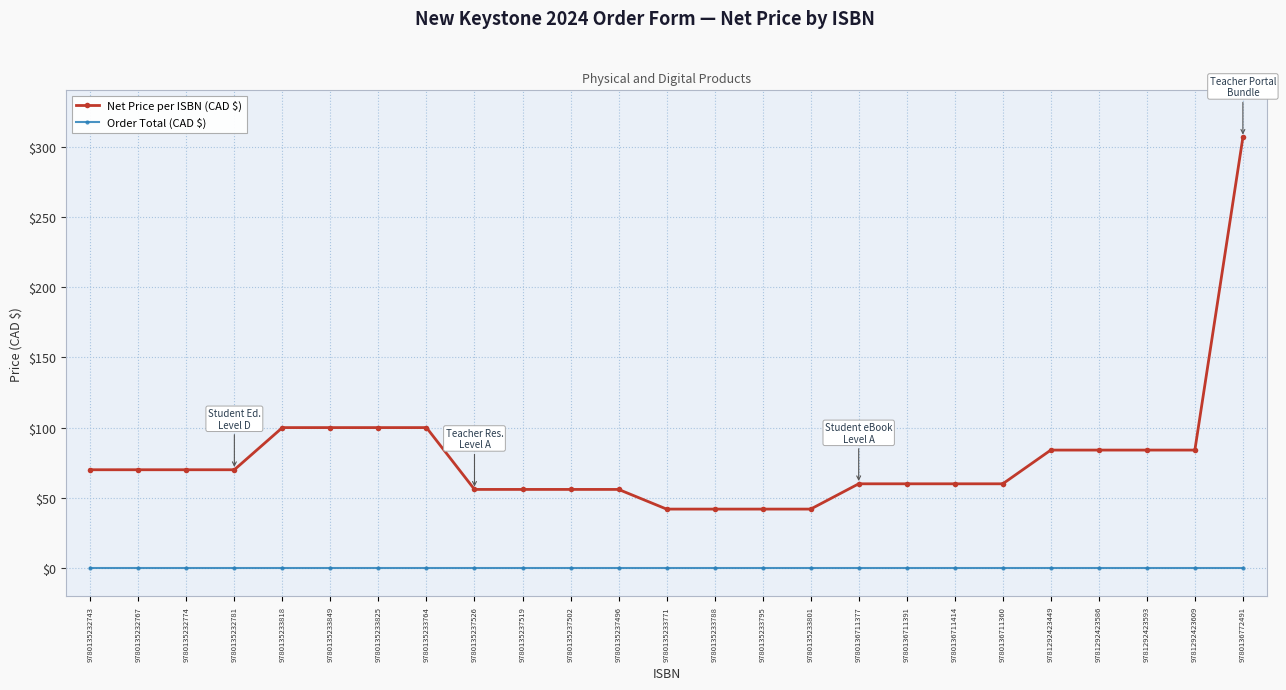

What is the label of the 11th point from the left?

9780135237502